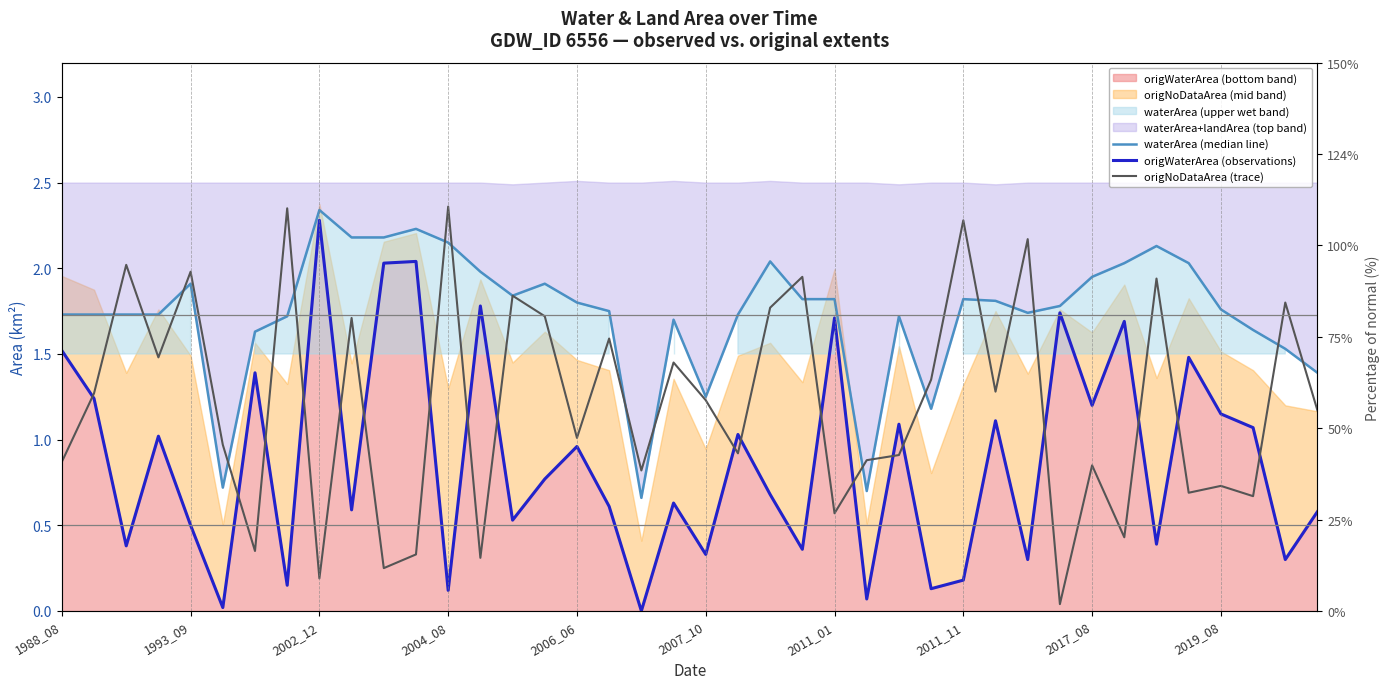

Which has a higher value, 38 or 2007_10?

38